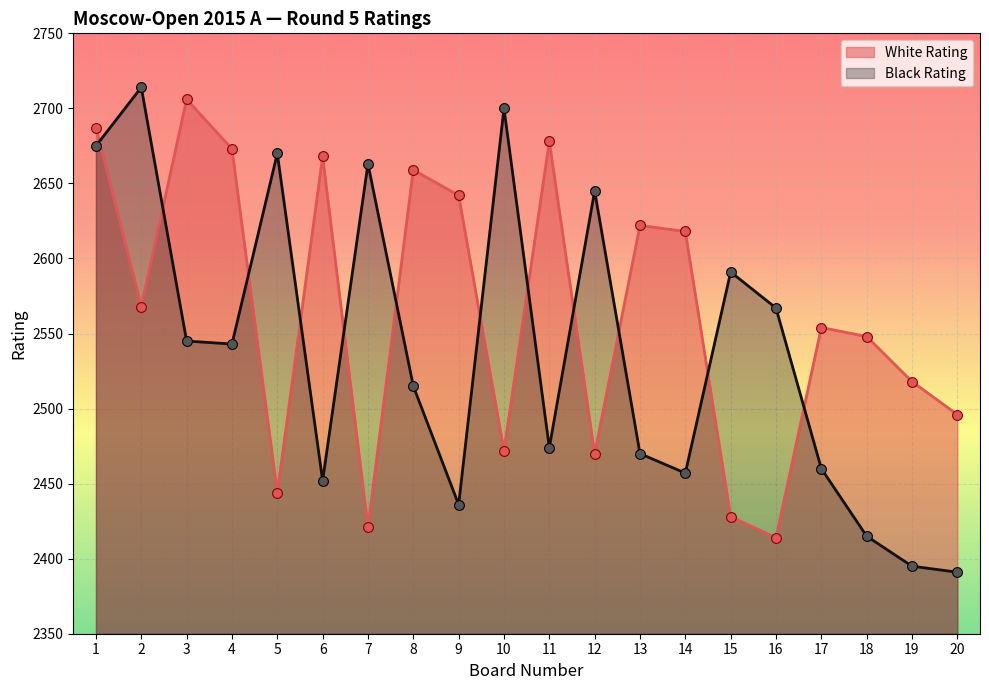

What is the total value across all series at 4?

5216